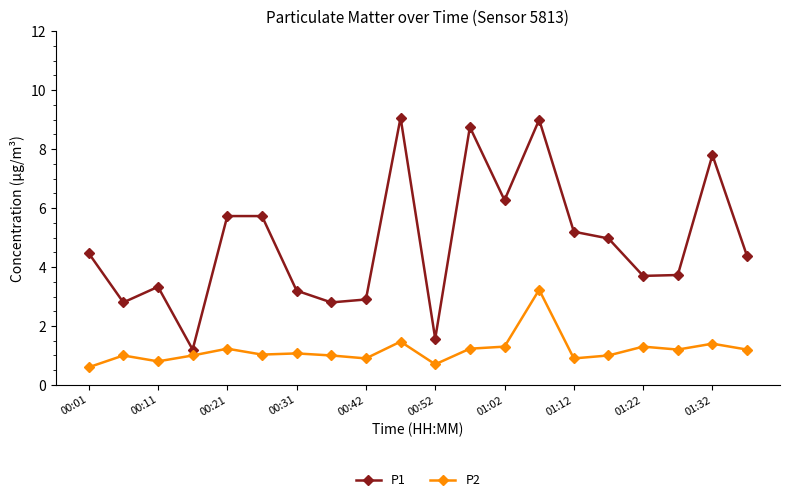

What is the maximum value for P1?

9.1